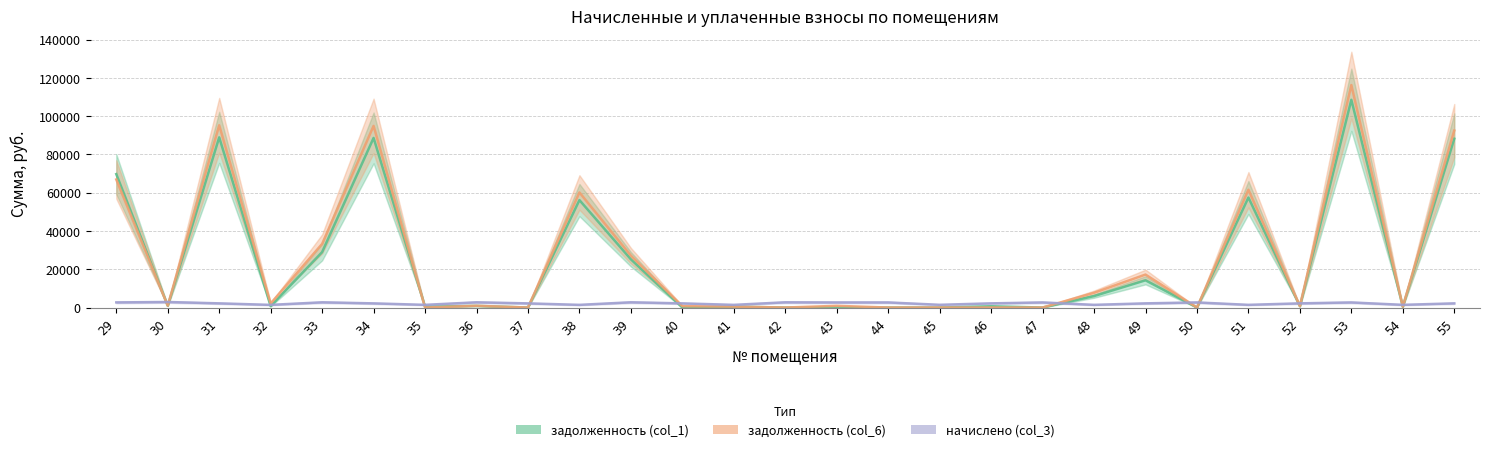

Between 31 and 37, which series saw the biggest shift?

задолженность (col_6)